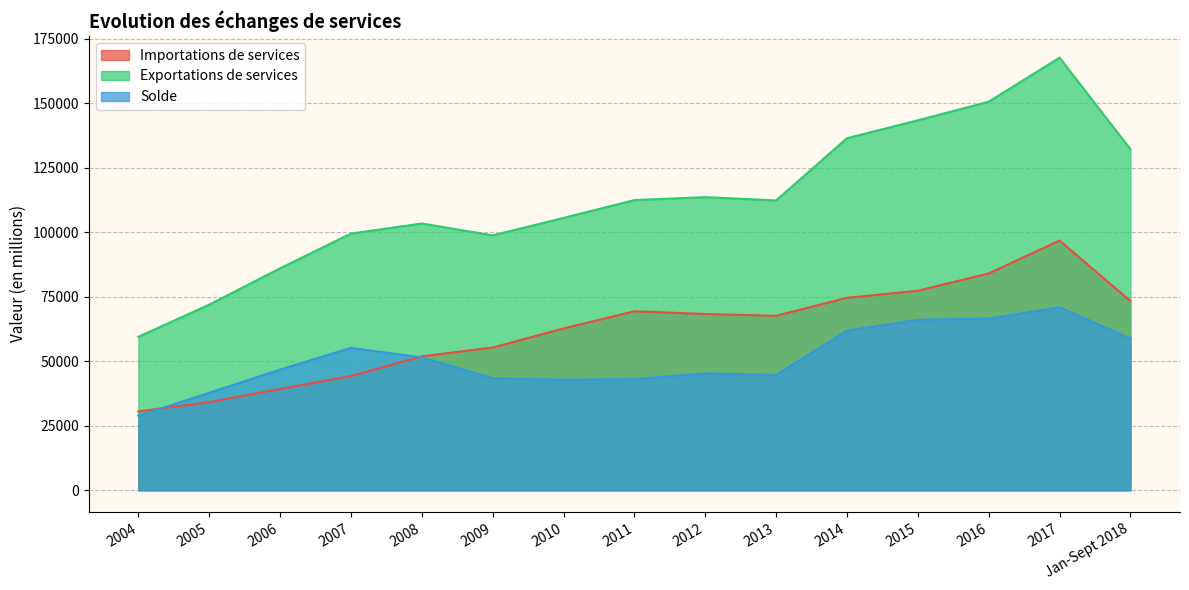

In Solde, how many points are lower than both neighbors (excluding endpoints)?

2